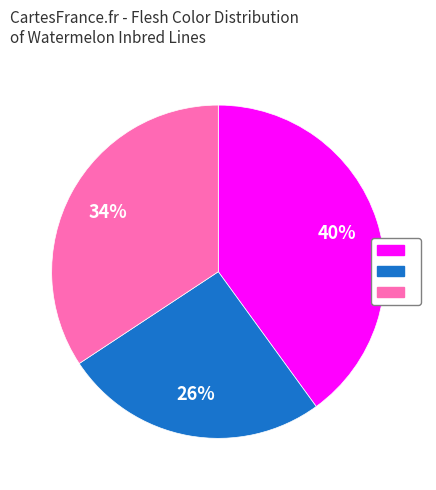

Is there a majority slice in this chart?

No